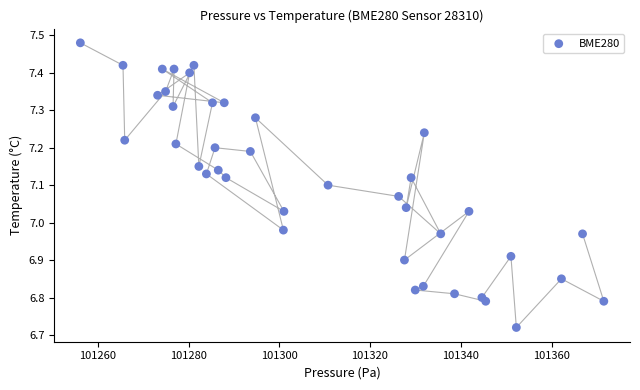

What is the range of X values (max minus min)?

115.4